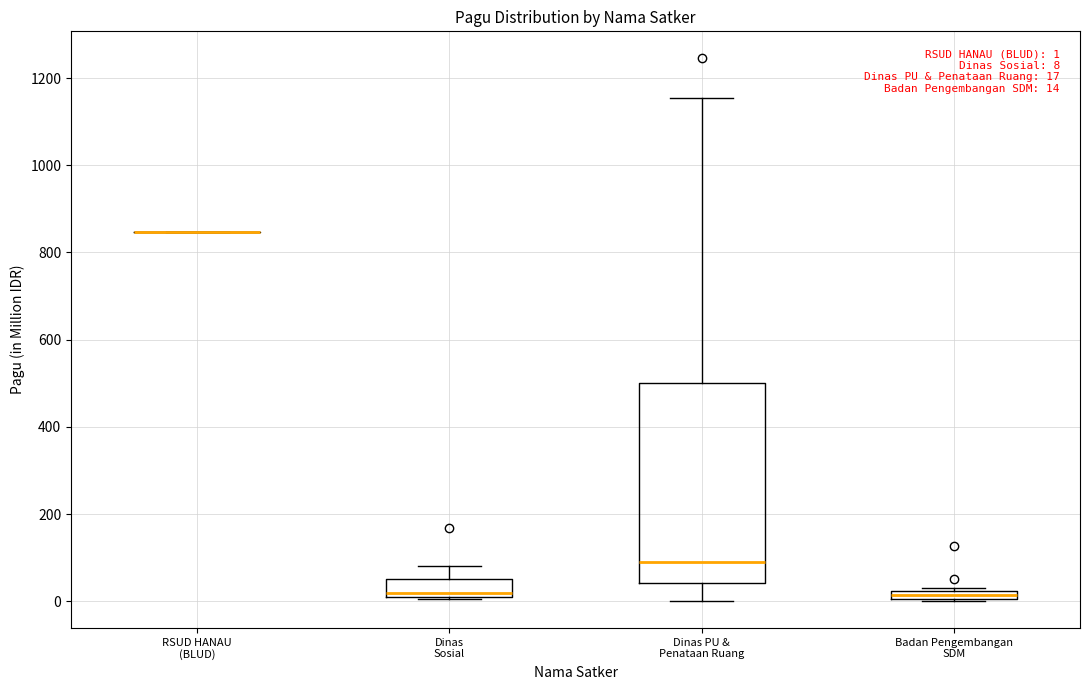

Comparing the boxes themselves (not the whiskers), which one is the tallest?

Dinas PU & Penataan Ruang